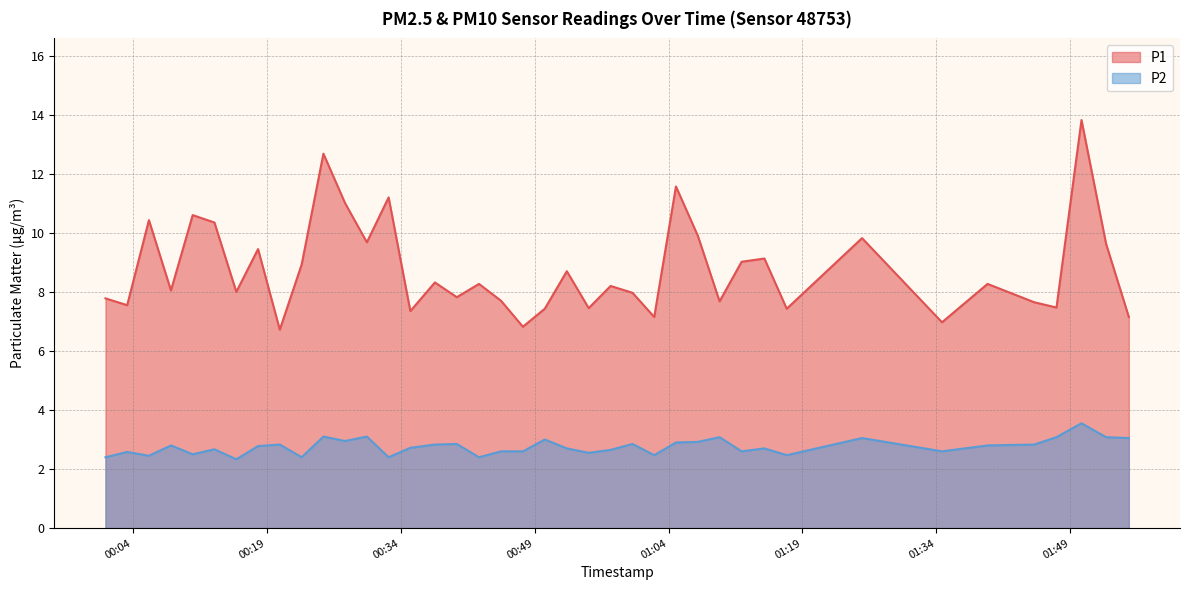

Reading left to right, transcribe all the data shown in this chart.

P1: 7.8	7.5	10.4	8.1	10.6	10.3	8.0	9.4	6.7	8.9	12.7	11.0	9.7	11.2	7.3	8.3	7.8	8.3	7.7	6.8	7.4	8.7	7.5	8.2	8.0	7.2	11.6	9.9	7.7	9.0	9.1	7.4	9.8	7.0	8.3	7.7	7.5	13.8	9.6	7.2
P2: 2.4	2.6	2.5	2.8	2.5	2.7	2.3	2.8	2.8	2.4	3.1	3.0	3.1	2.4	2.7	2.8	2.9	2.4	2.6	2.6	3.0	2.7	2.5	2.6	2.9	2.5	2.9	2.9	3.1	2.6	2.7	2.5	3.0	2.6	2.8	2.8	3.1	3.5	3.1	3.0